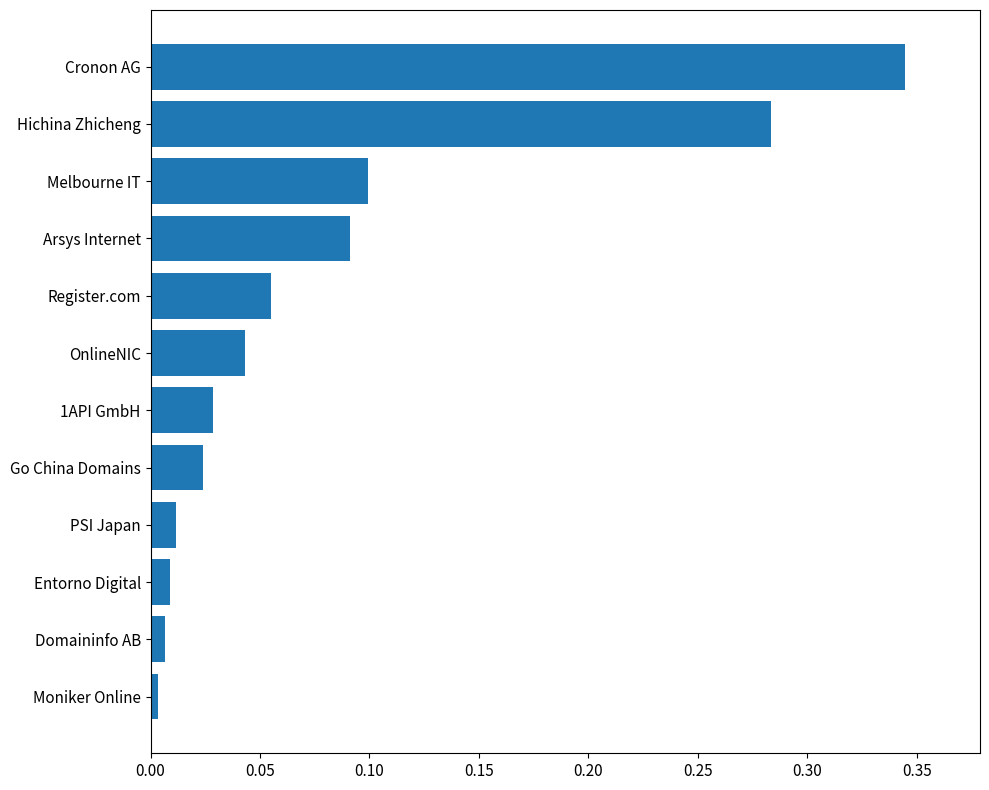

Which label corresponds to the largest value in the chart?

Cronon AG